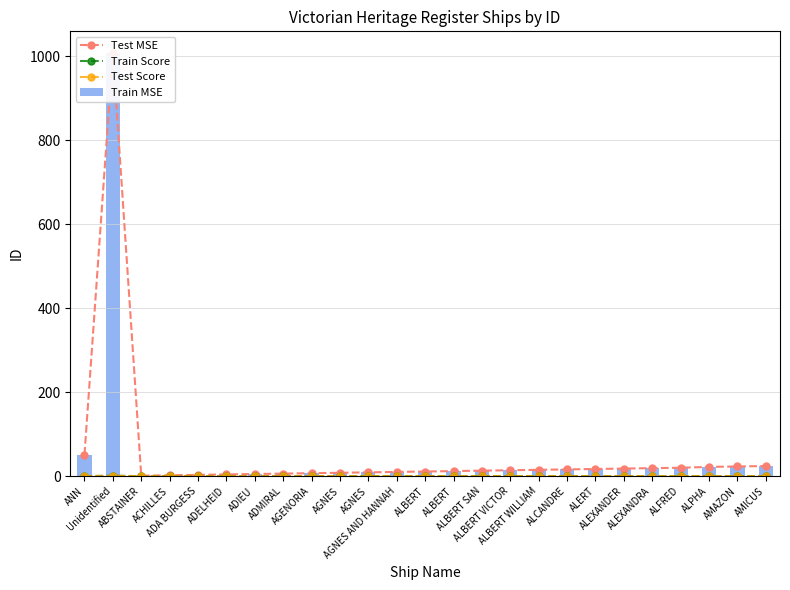

Between ADMIRAL and ALEXANDER, which series saw the biggest shift?

Test MSE